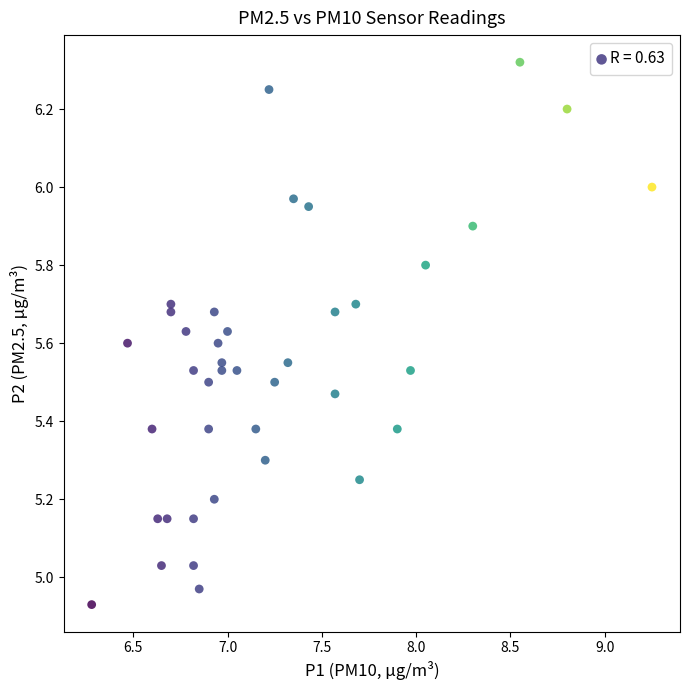

What is the range of X values (max minus min)?

3.0